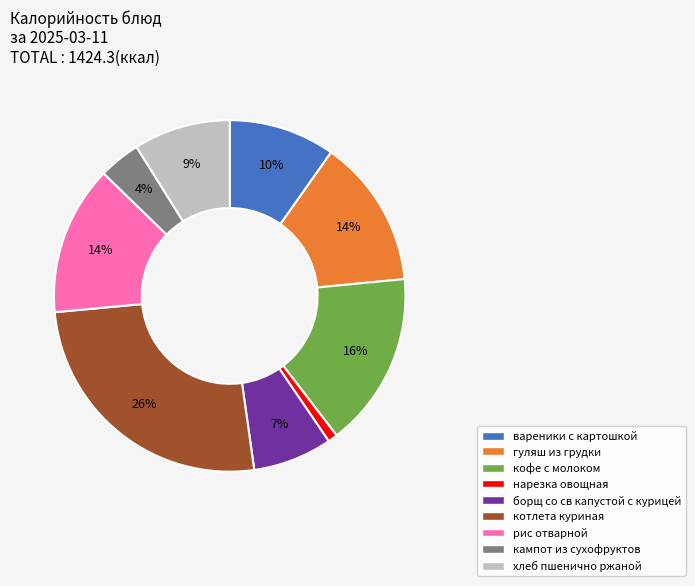

Does кофе с молоком represent more than half of the total?

No